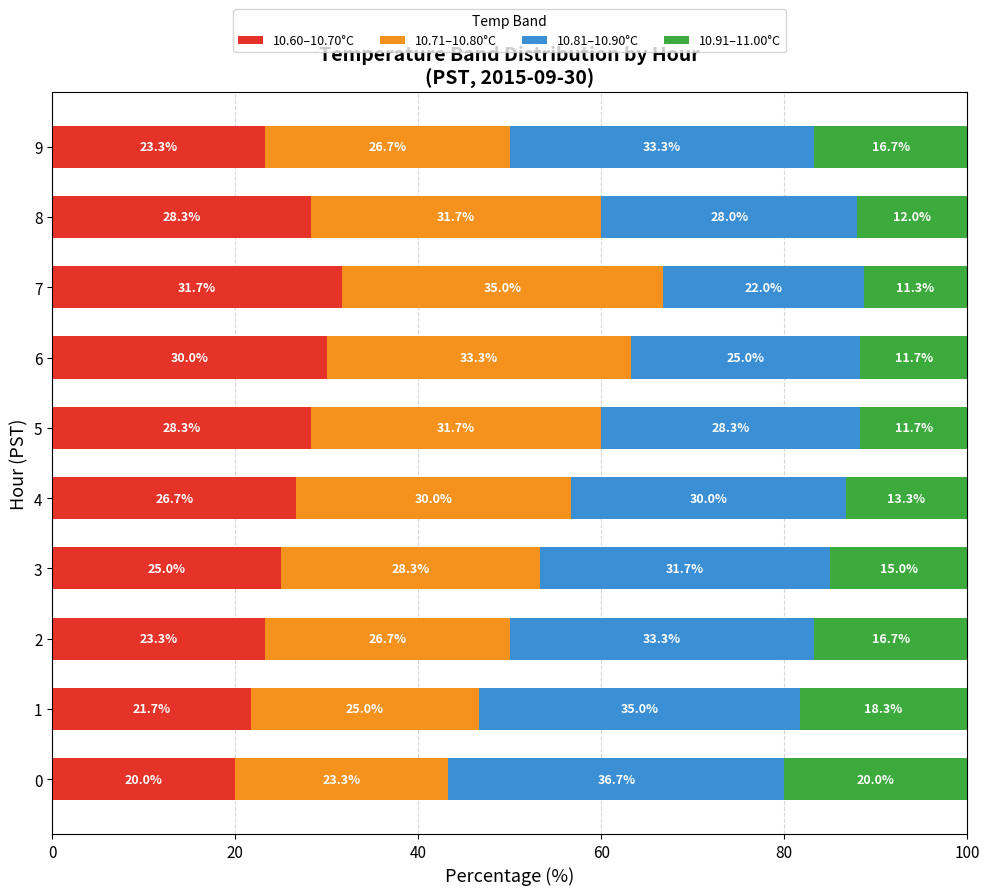

What is the approximate value of 10.60–10.70°C at 3?

25.0